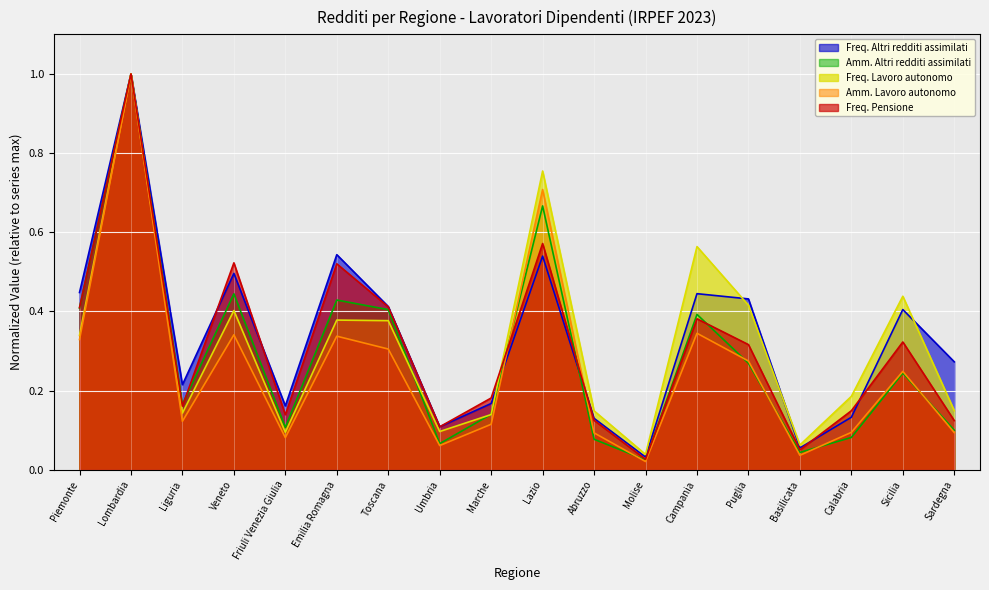

What are all the series names shown in the legend?

Freq. Altri redditi assimilati, Amm. Altri redditi assimilati, Freq. Lavoro autonomo, Amm. Lavoro autonomo, Freq. Pensione